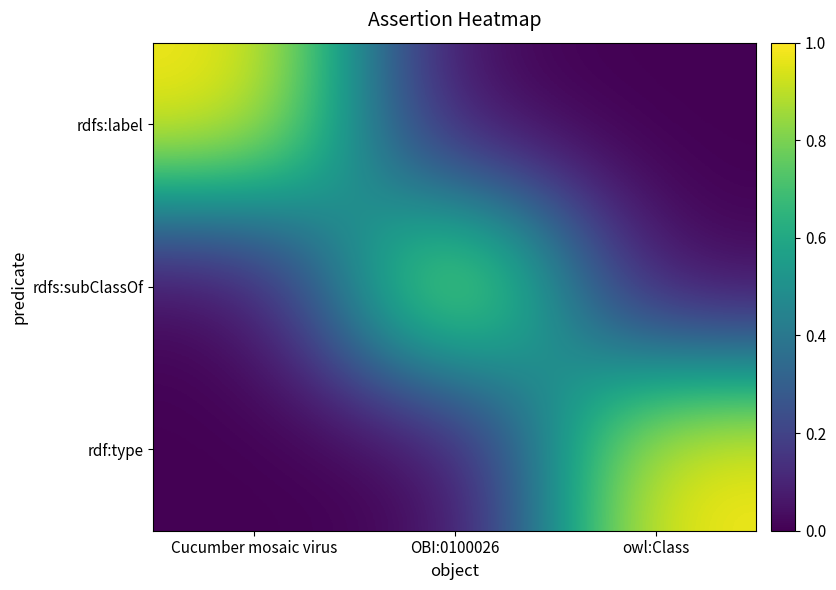

At which category does the chart reach its minimum across all series?

OBI:0100026